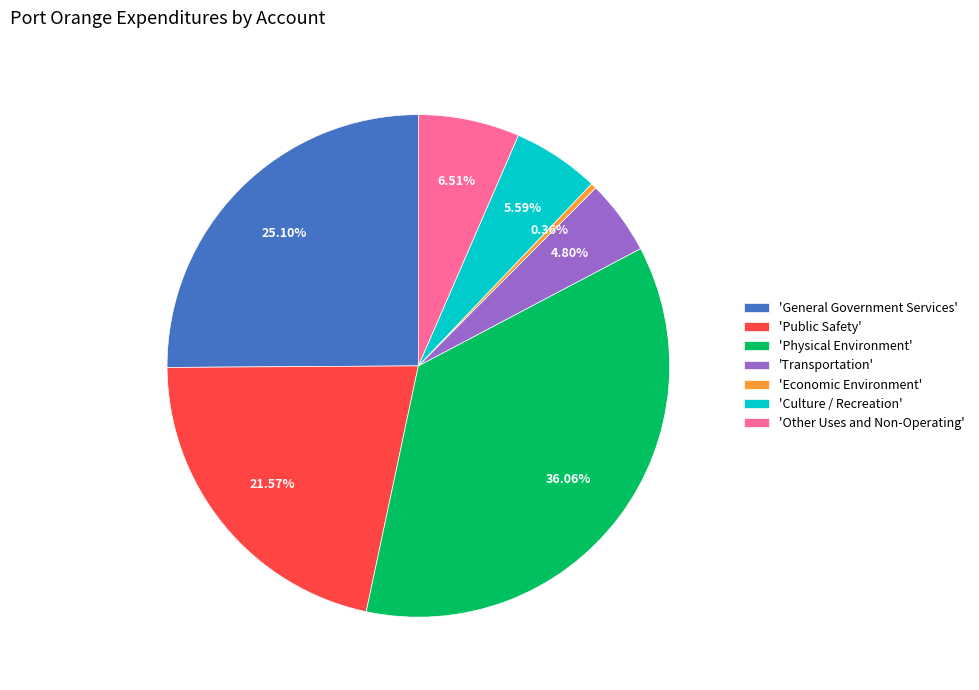

Is there a majority slice in this chart?

No